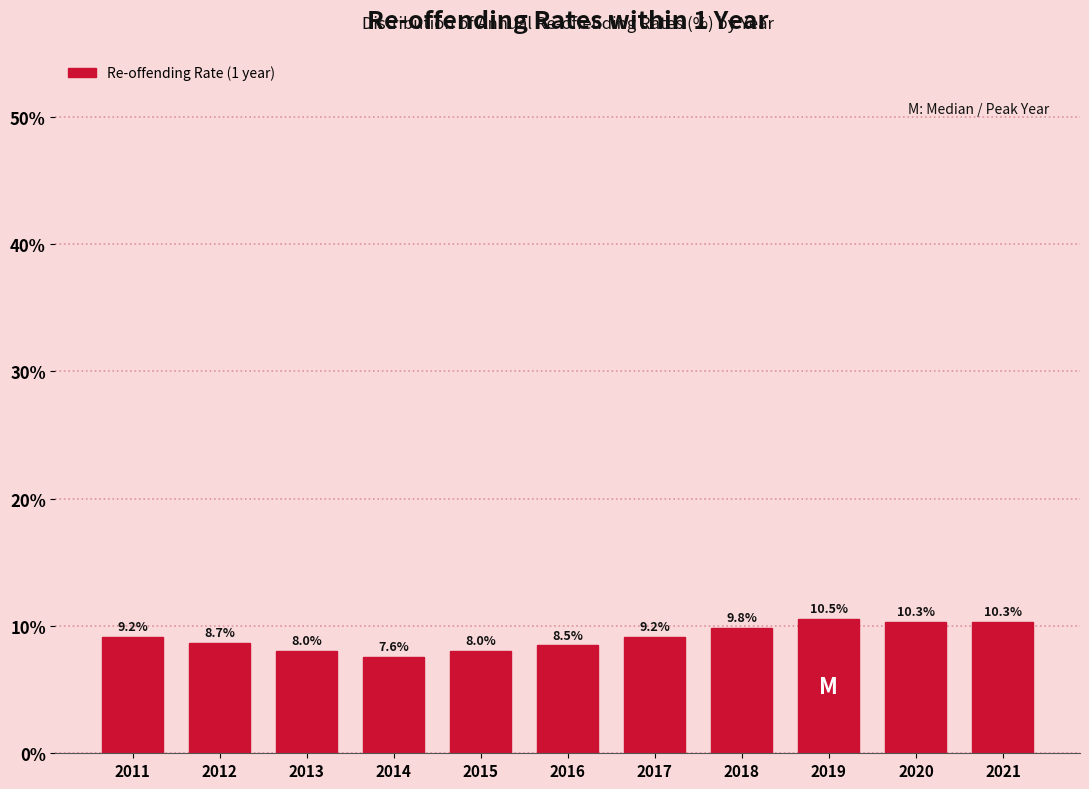

Reading left to right, what are all the values shown in this chart?

2011=9.2	2012=8.7	2013=8.0	2014=7.6	2015=8.0	2016=8.5	2017=9.2	2018=9.8	2019=10.5	2020=10.3	2021=10.3